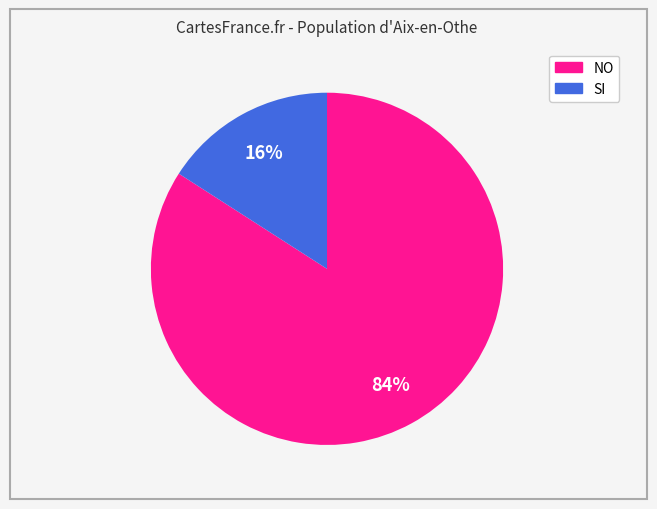

To the nearest percent, what is the difference between the largest and smallest slice percentages?

68%